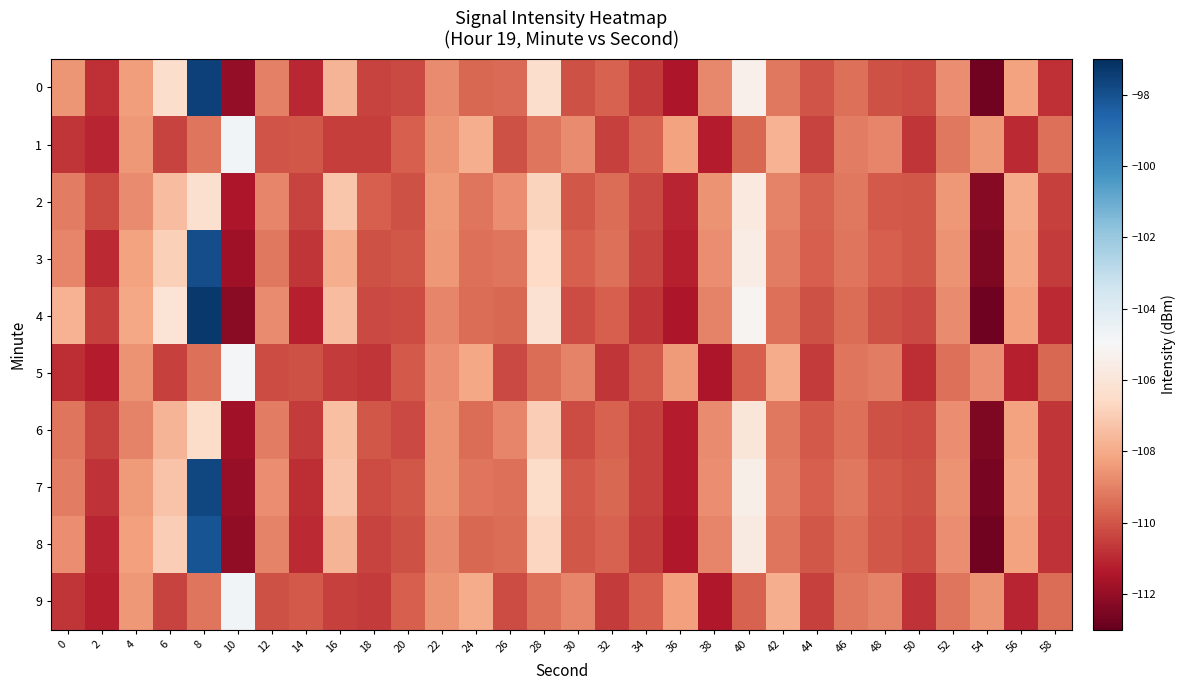

Reading left to right, extract all data points from this chart.

0: 0=-108.5	2=-110.8	4=-108.3	6=-106.4	8=-97.5	10=-112.0	12=-109.0	14=-111.0	16=-107.7	18=-110.4	20=-110.3	22=-108.8	24=-109.6	26=-109.5	28=-106.4	30=-110.1	32=-109.7	34=-110.6	36=-111.4	38=-108.8	40=-105.4	42=-109.2	44=-110.0	46=-109.4	48=-110.1	50=-110.2	52=-108.7	54=-112.7	56=-108.2	58=-110.8
1: 0=-110.7	2=-111.1	4=-108.5	6=-110.4	8=-109.3	10=-104.8	12=-110.0	14=-109.9	16=-110.5	18=-110.5	20=-109.8	22=-108.6	24=-107.9	26=-110.1	28=-109.3	30=-108.8	32=-110.5	34=-109.7	36=-108.2	38=-111.3	40=-109.6	42=-107.8	44=-110.4	46=-109.1	48=-108.9	50=-110.7	52=-109.2	54=-108.5	56=-111.0	58=-109.4
2: 0=-109.1	2=-110.2	4=-108.8	6=-107.5	8=-106.3	10=-111.5	12=-108.9	14=-110.4	16=-107.2	18=-109.8	20=-110.1	22=-108.4	24=-109.3	26=-108.7	28=-106.8	30=-110.0	32=-109.5	34=-110.3	36=-111.1	38=-108.6	40=-105.8	42=-109.0	44=-109.7	46=-109.2	48=-109.9	50=-110.0	52=-108.5	54=-112.3	56=-108.0	58=-110.5
3: 0=-108.9	2=-111.0	4=-108.2	6=-106.9	8=-97.9	10=-111.8	12=-109.2	14=-110.7	16=-107.9	18=-110.1	20=-110.0	22=-108.5	24=-109.4	26=-109.3	28=-106.6	30=-109.8	32=-109.4	34=-110.4	36=-111.2	38=-108.7	40=-105.6	42=-109.1	44=-109.8	46=-109.3	48=-109.8	50=-110.0	52=-108.6	54=-112.5	56=-108.1	58=-110.6
4: 0=-107.8	2=-110.5	4=-108.1	6=-106.1	8=-97.3	10=-112.2	12=-108.8	14=-111.2	16=-107.5	18=-110.3	20=-110.2	22=-108.9	24=-109.5	26=-109.6	28=-106.2	30=-110.2	32=-109.8	34=-110.7	36=-111.5	38=-109.0	40=-105.2	42=-109.4	44=-110.1	46=-109.5	48=-110.1	50=-110.3	52=-108.8	54=-112.8	56=-108.3	58=-111.0
5: 0=-110.9	2=-111.3	4=-108.6	6=-110.5	8=-109.4	10=-104.9	12=-110.2	14=-110.1	16=-110.6	18=-110.7	20=-109.9	22=-108.7	24=-108.1	26=-110.3	28=-109.5	30=-109.0	32=-110.7	34=-109.9	36=-108.4	38=-111.5	40=-109.8	42=-108.0	44=-110.6	46=-109.3	48=-109.1	50=-110.9	52=-109.4	54=-108.7	56=-111.2	58=-109.6
6: 0=-109.3	2=-110.4	4=-109.0	6=-107.7	8=-106.5	10=-111.7	12=-109.1	14=-110.6	16=-107.4	18=-110.0	20=-110.3	22=-108.6	24=-109.5	26=-108.9	28=-107.0	30=-110.2	32=-109.7	34=-110.5	36=-111.3	38=-108.8	40=-106.0	42=-109.2	44=-109.9	46=-109.4	48=-110.1	50=-110.2	52=-108.7	54=-112.5	56=-108.2	58=-110.7
7: 0=-109.1	2=-110.8	4=-108.4	6=-107.3	8=-97.7	10=-112.0	12=-108.7	14=-110.9	16=-107.3	18=-110.2	20=-110.0	22=-108.6	24=-109.3	26=-109.4	28=-106.5	30=-109.9	32=-109.6	34=-110.5	36=-111.3	38=-108.7	40=-105.5	42=-109.1	44=-109.8	46=-109.2	48=-109.9	50=-110.1	52=-108.6	54=-112.6	56=-108.1	58=-110.7
8: 0=-108.7	2=-111.1	4=-108.3	6=-107.0	8=-98.1	10=-112.1	12=-109.0	14=-111.0	16=-107.7	18=-110.4	20=-110.1	22=-108.8	24=-109.6	26=-109.5	28=-106.7	30=-110.0	32=-109.7	34=-110.6	36=-111.4	38=-108.9	40=-105.7	42=-109.3	44=-110.0	46=-109.4	48=-110.0	50=-110.2	52=-108.7	54=-112.7	56=-108.2	58=-110.8
9: 0=-110.7	2=-111.2	4=-108.5	6=-110.4	8=-109.3	10=-104.8	12=-110.1	14=-109.9	16=-110.5	18=-110.6	20=-109.8	22=-108.6	24=-108.0	26=-110.2	28=-109.4	30=-108.9	32=-110.6	34=-109.8	36=-108.3	38=-111.4	40=-109.7	42=-107.9	44=-110.5	46=-109.2	48=-109.0	50=-110.8	52=-109.3	54=-108.6	56=-111.1	58=-109.5